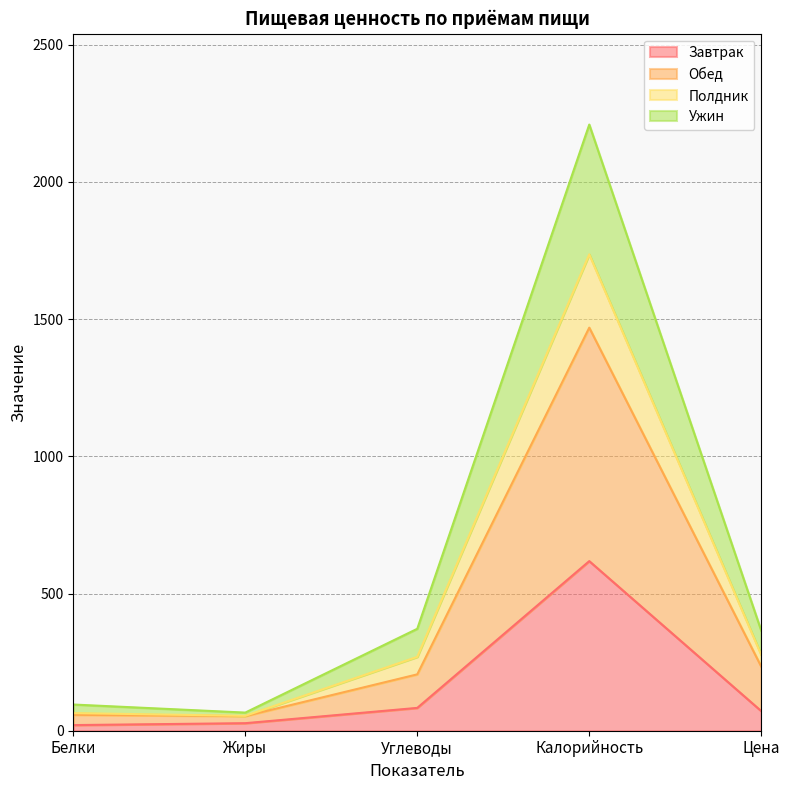

Rank the categories by Обед value from lowest to highest.

Жиры, Белки, Углеводы, Цена, Калорийность